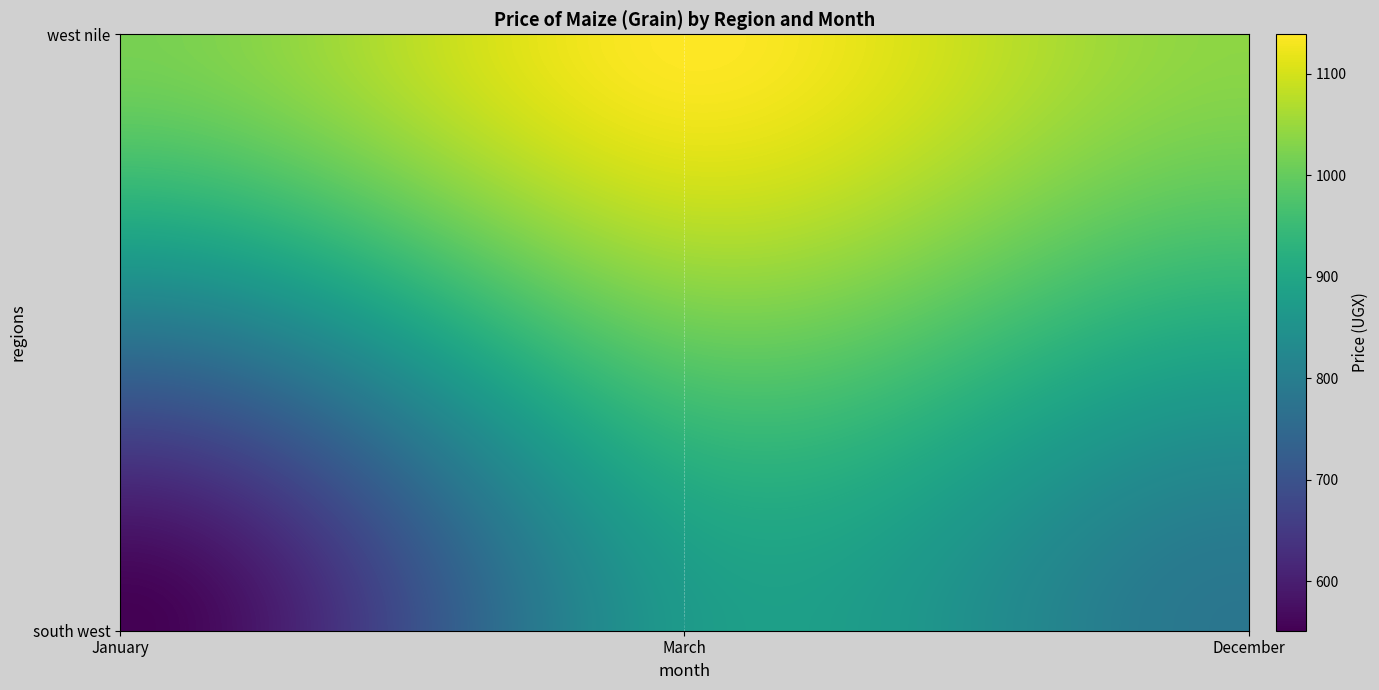

Read the west nile value at December.

1038.5